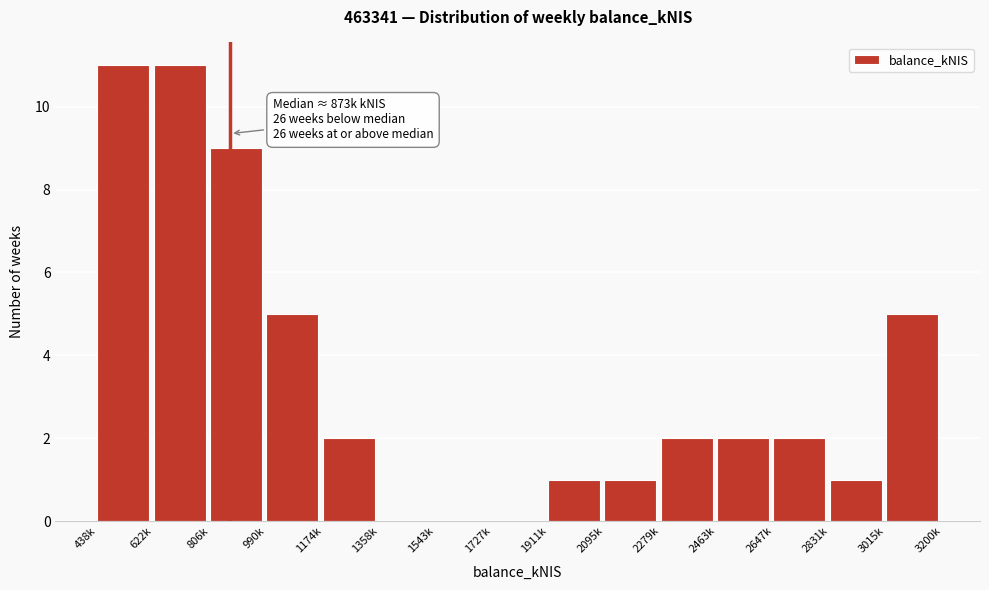

Reading left to right, list all the values displayed in this chart.

438k=11	622k=11	806k=9	990k=5	1174k=2	1358k=0	1543k=0	1727k=0	1911k=1	2095k=1	2279k=2	2463k=2	2647k=2	2831k=1	3015k=5